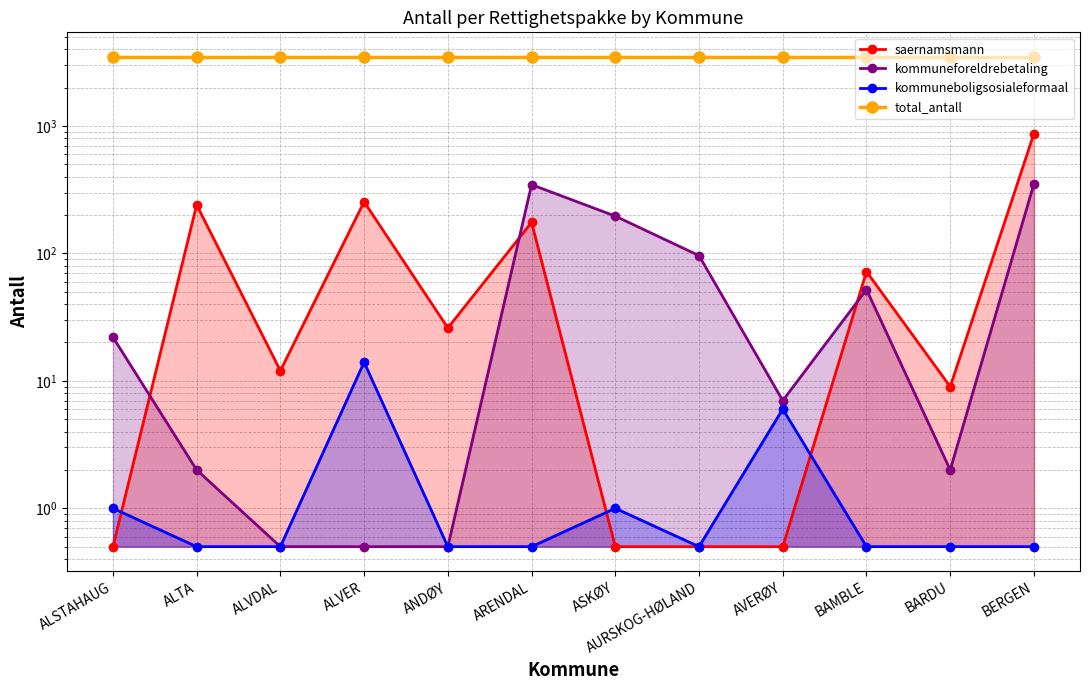

At which category is the sum across all series the highest?

BERGEN